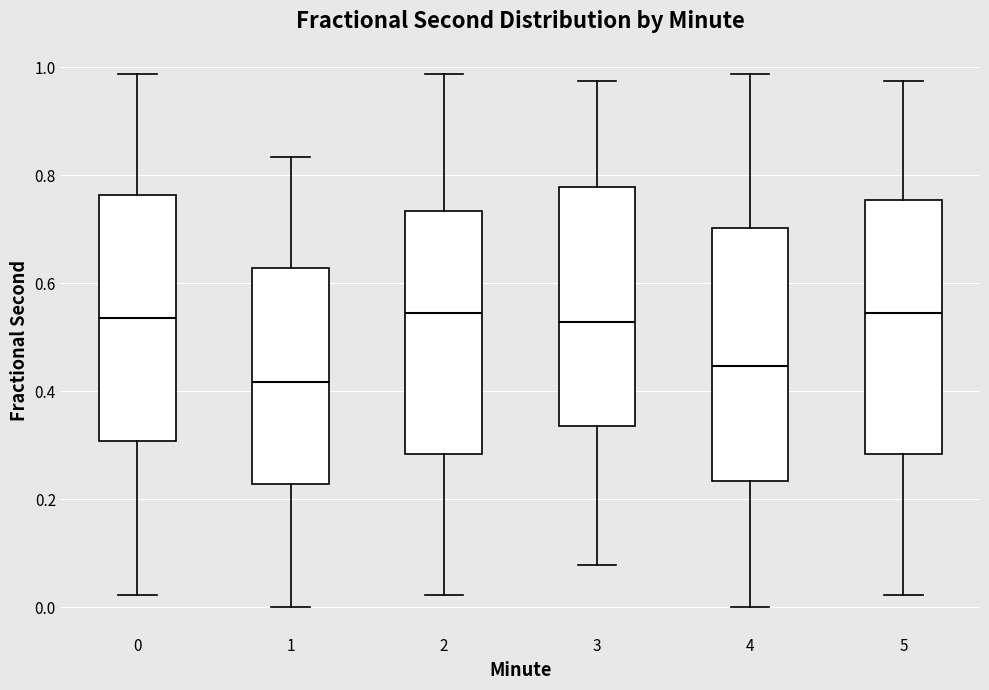

Reading left to right, read every box against the y-axis: the position of its median line, the range the box covers, and the ends of its whiskers. The values are not printed on the chart, so give them approximately, as read against the axis.

0: median 0.54, box 0.30 to 0.76, whiskers 0.02 to 0.98
1: median 0.42, box 0.22 to 0.62, whiskers 0.00 to 0.84
2: median 0.54, box 0.28 to 0.74, whiskers 0.02 to 0.98
3: median 0.52, box 0.34 to 0.78, whiskers 0.08 to 0.98
4: median 0.44, box 0.24 to 0.70, whiskers 0.00 to 0.98
5: median 0.54, box 0.28 to 0.76, whiskers 0.02 to 0.98